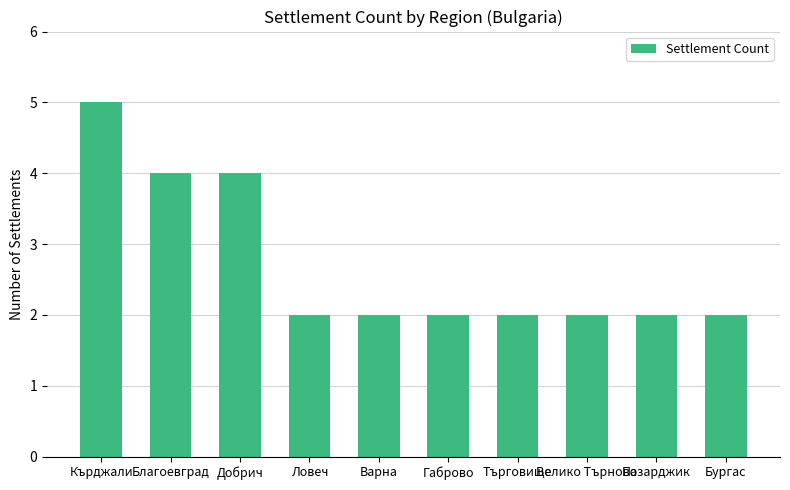

What is the sum of all values?

27